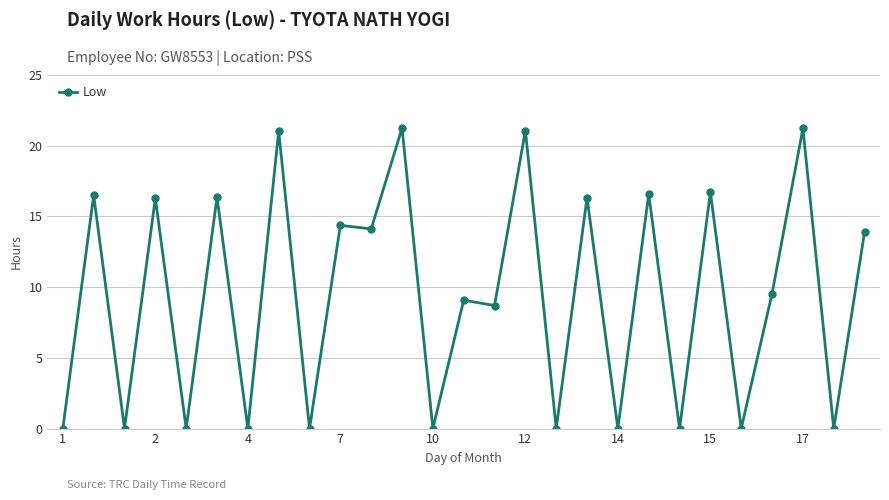

How many lines are shown in the chart?

1